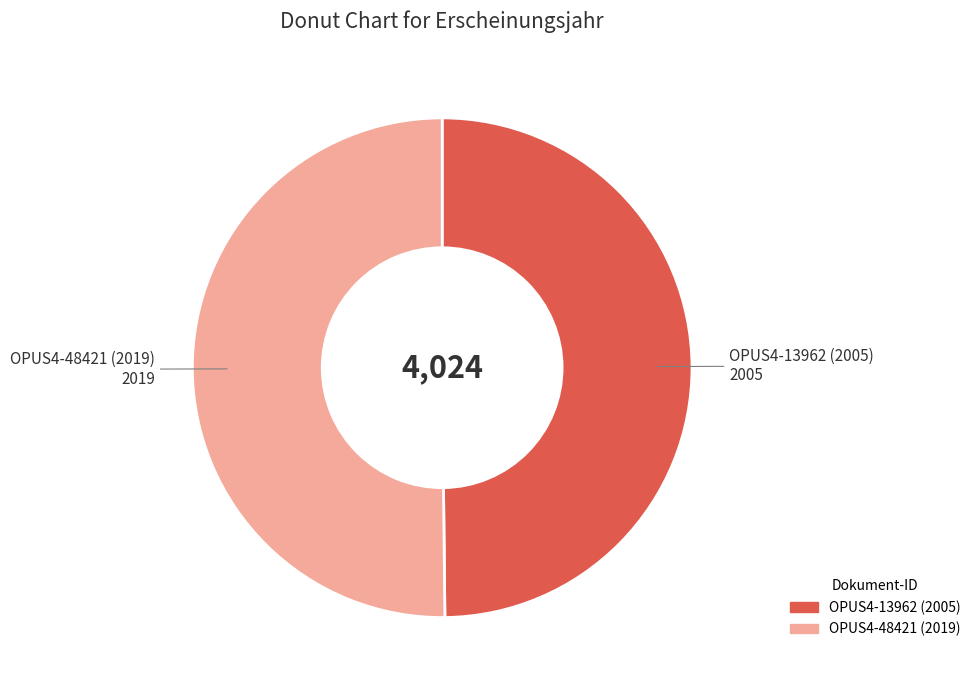

Is it true that OPUS4-48421 (2019) is 50% of the pie?

True